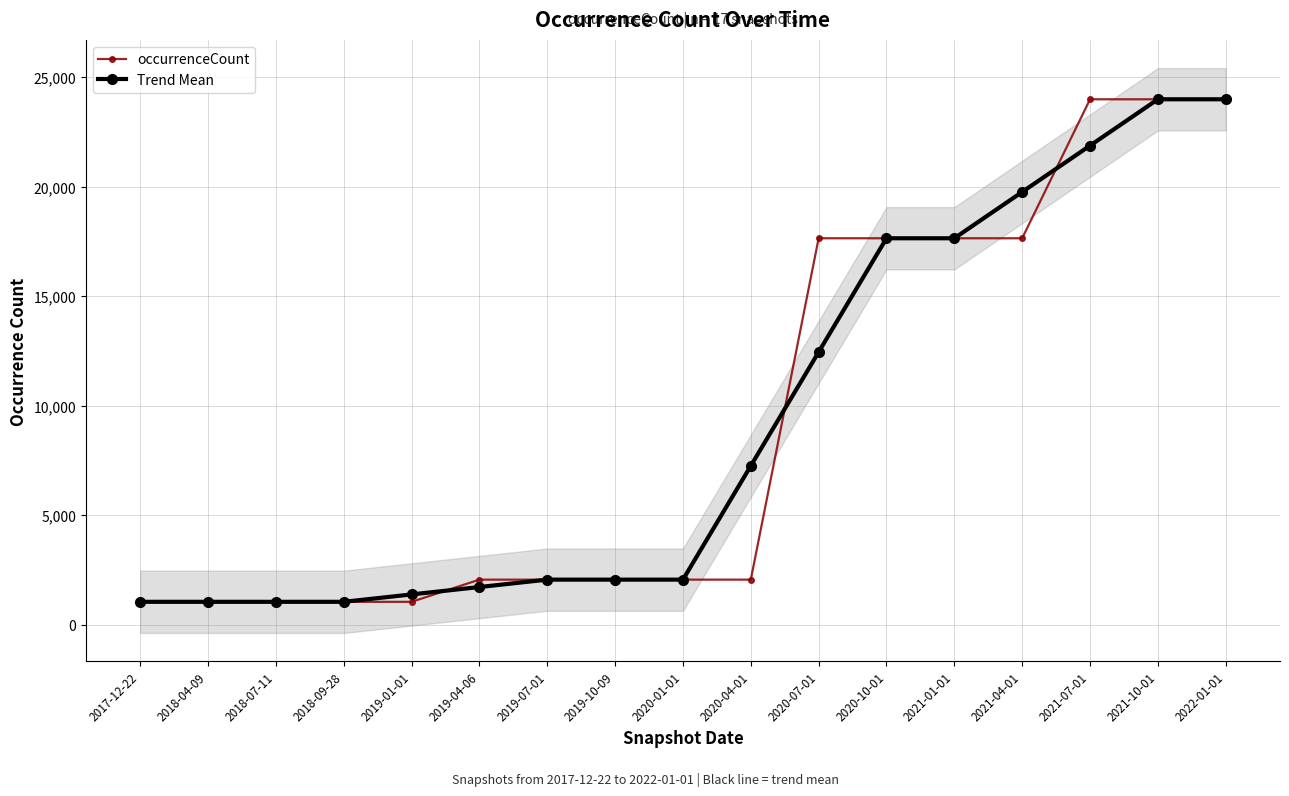

Reading left to right, what are all the values shown in this chart?

occurrenceCount: 1038.0	1038.0	1038.0	1038.0	1038.0	2051.0	2051.0	2051.0	2051.0	2051.0	17641.0	17641.0	17641.0	17641.0	23988.0	23988.0	23988.0
Trend Mean: 1038.0	1038.0	1038.0	1038.0	1375.7	1713.3	2051.0	2051.0	2051.0	7247.7	12444.3	17641.0	17641.0	19756.7	21872.3	23988.0	23988.0